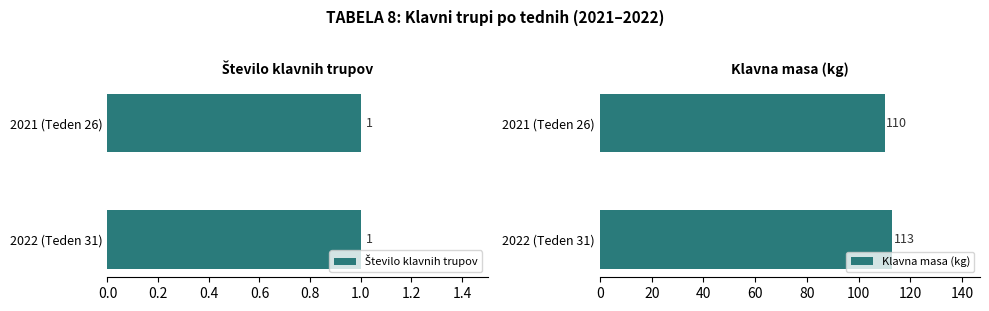

What is the value of the Klavna masa (kg) bar at the 1st from the left?

110.0